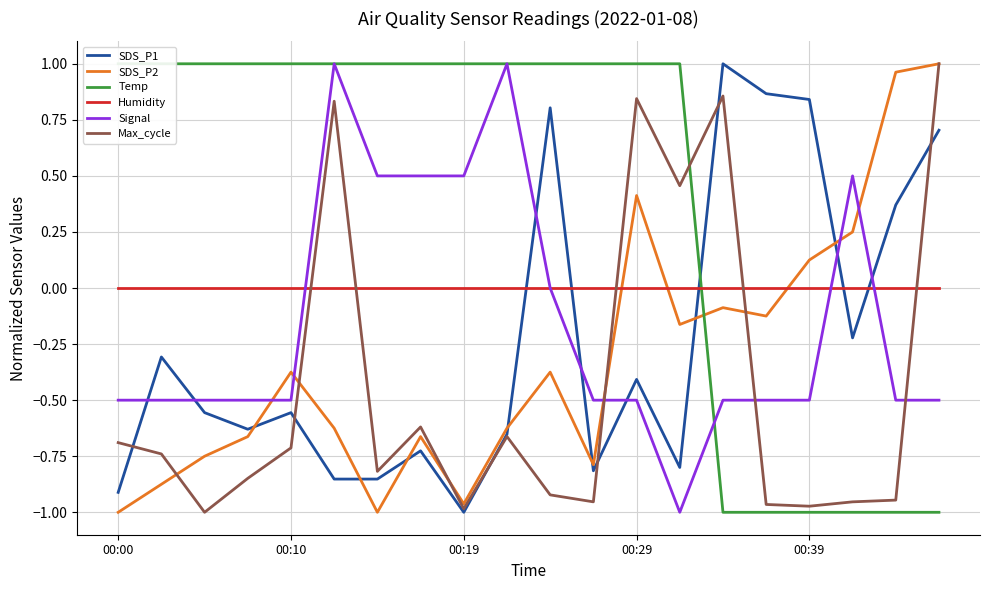

What is the difference between the second highest and second lowest values in the SDS_P1 series?

1.8